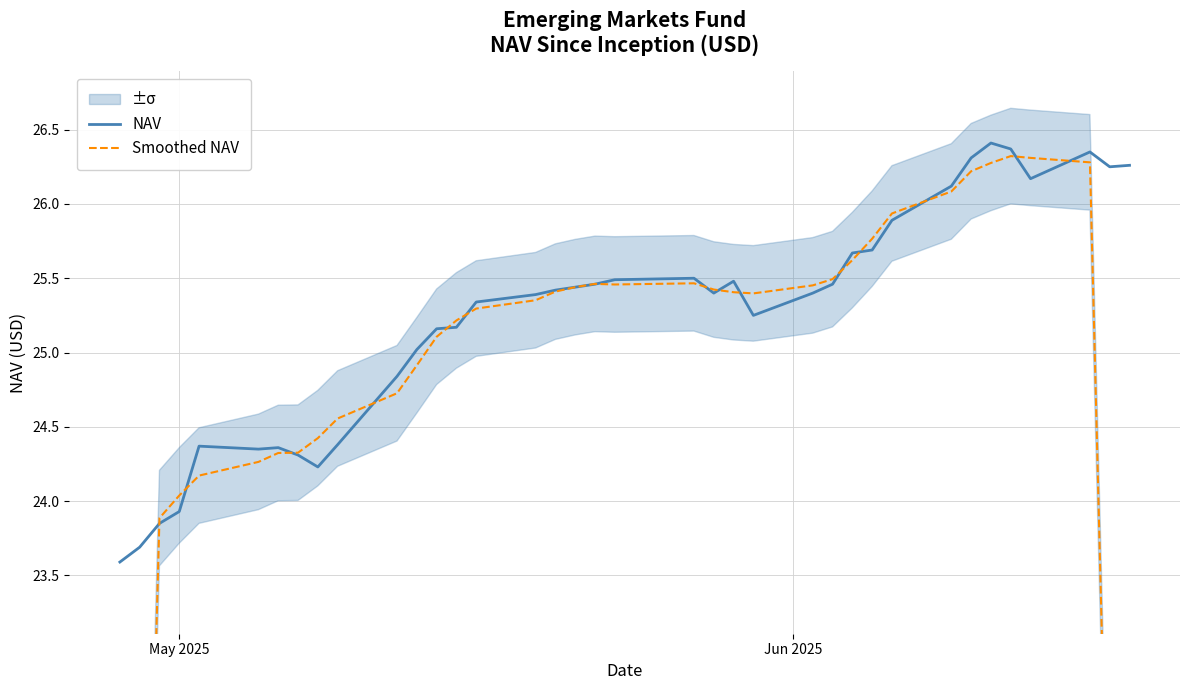

What is the lowest value of the NAV series?

23.6